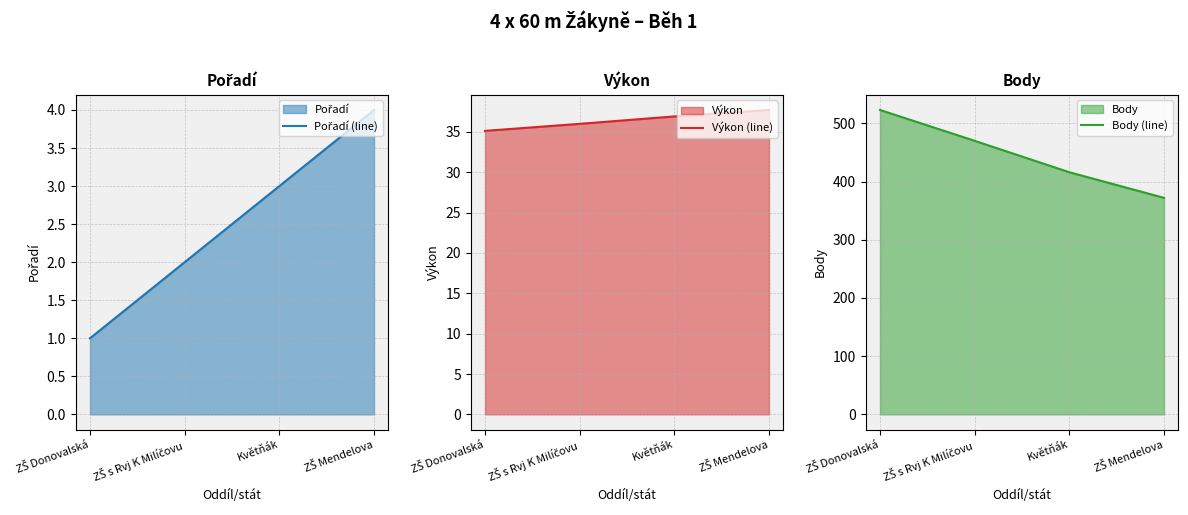

The Výkon (line) series shows 23.1 at Květňák. True or false?

False